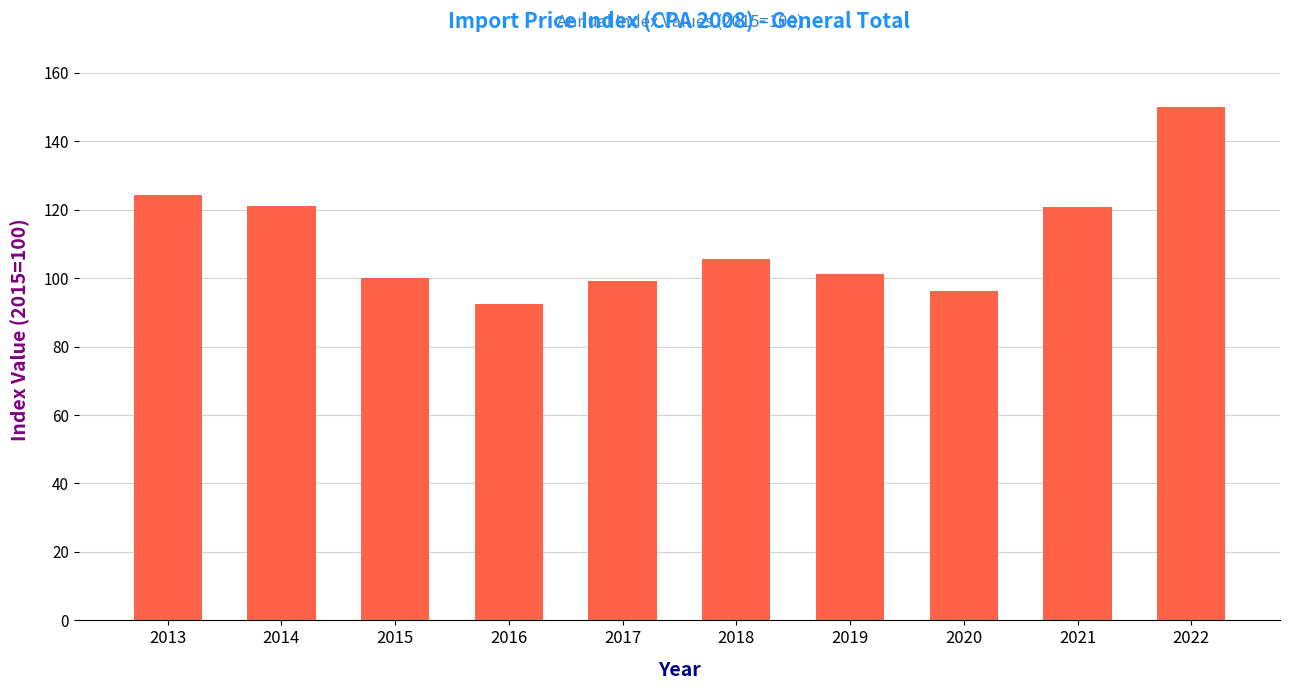

What is the approximate value at 2018?

105.7